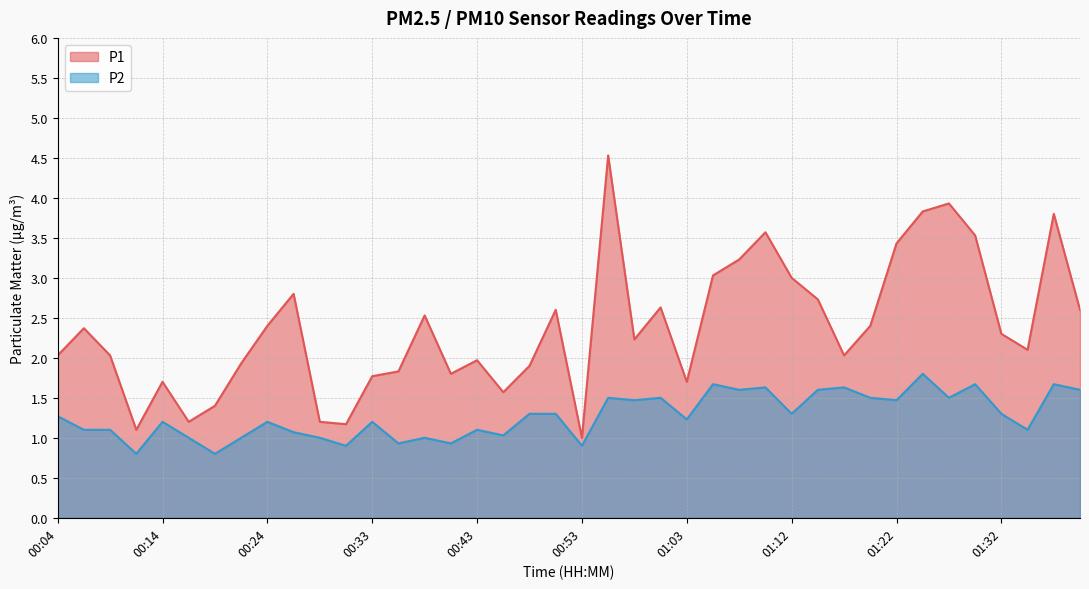

List the series in order of their peak value, highest first.

P1, P2